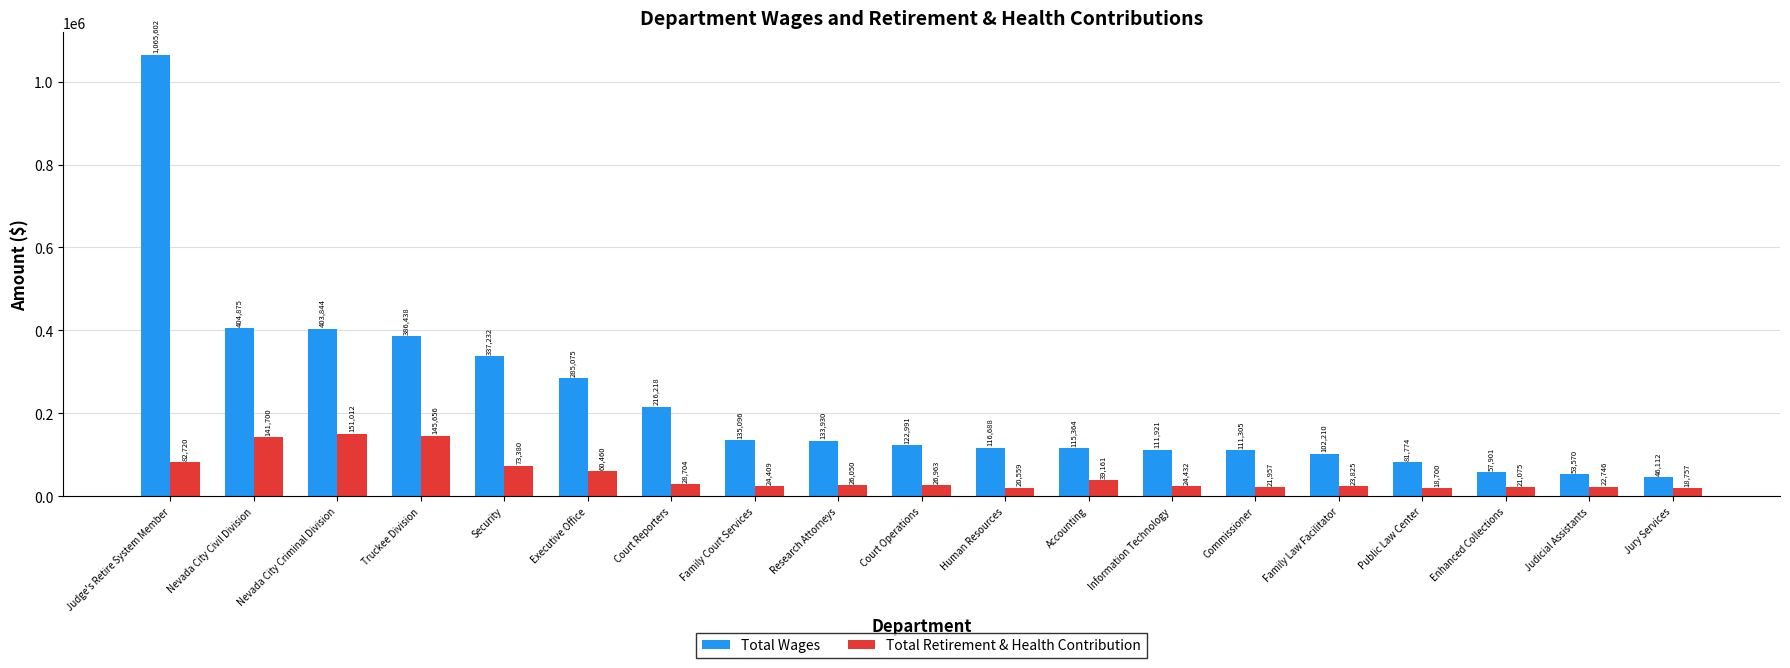

Does the chart contain any negative values?

No